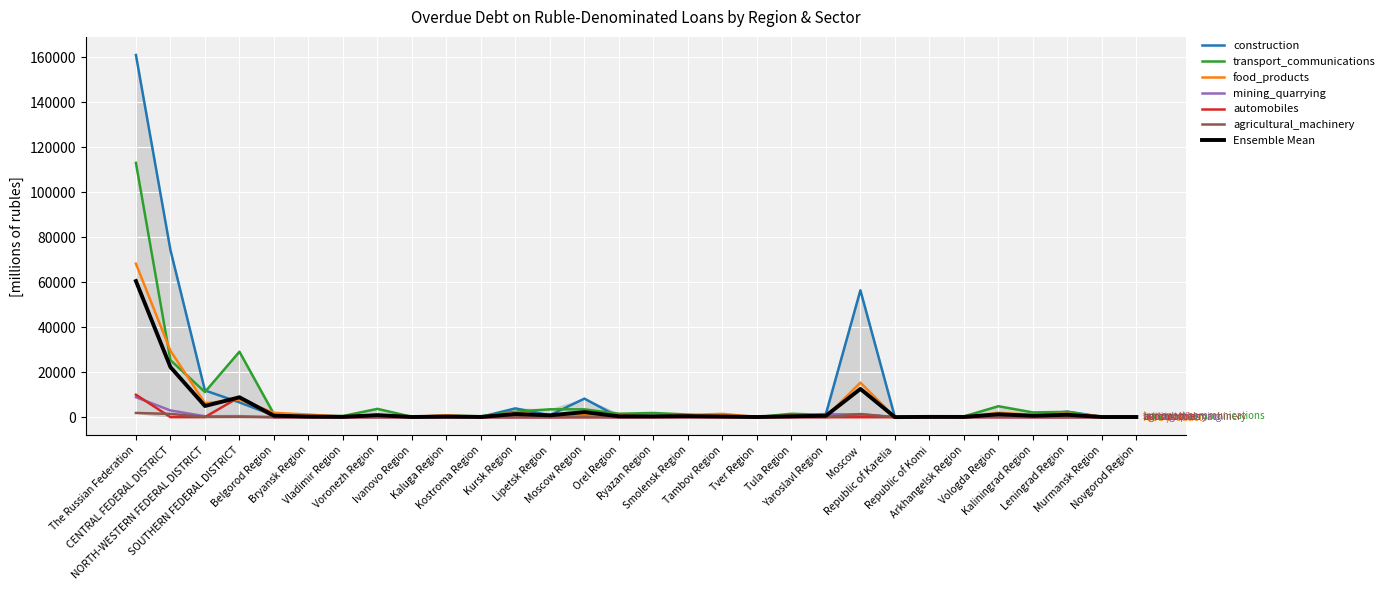

True or false: agricultural_machinery and automobiles intersect in this chart.

True